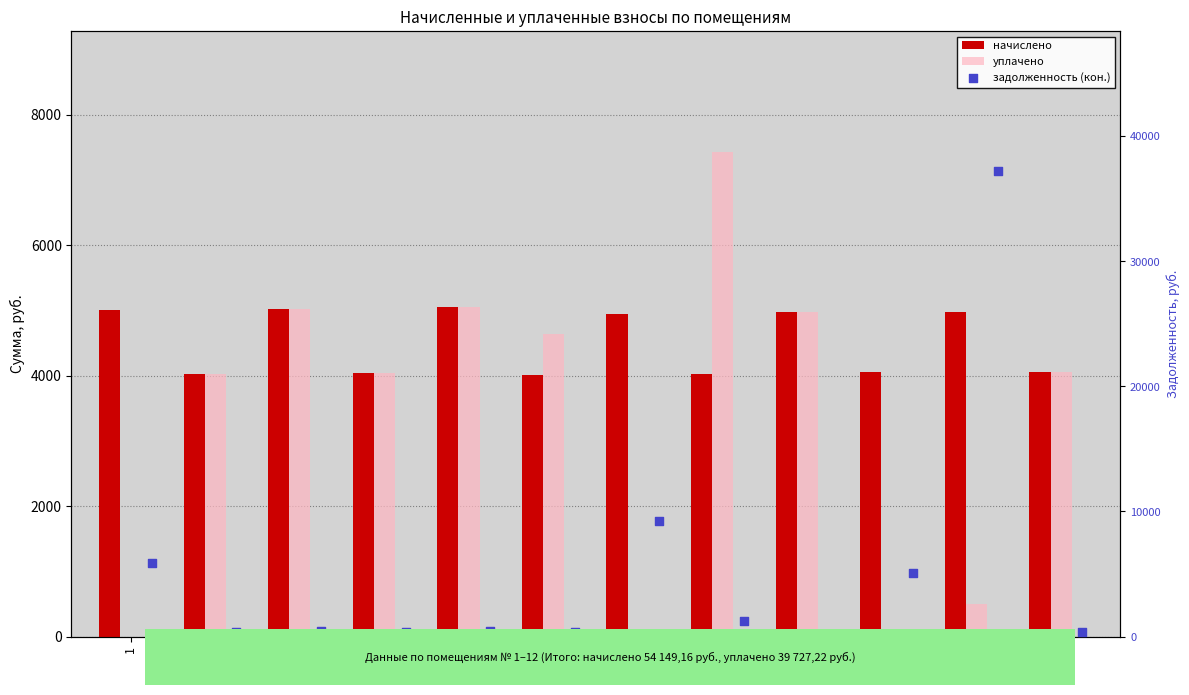

Which series has the widest spread of Y values?

задолженность (кон.)